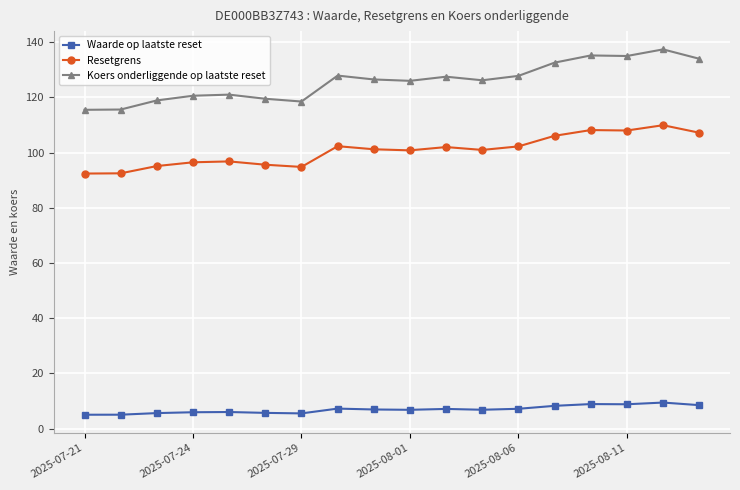

Which series has the largest total across all categories?

Koers onderliggende op laatste reset